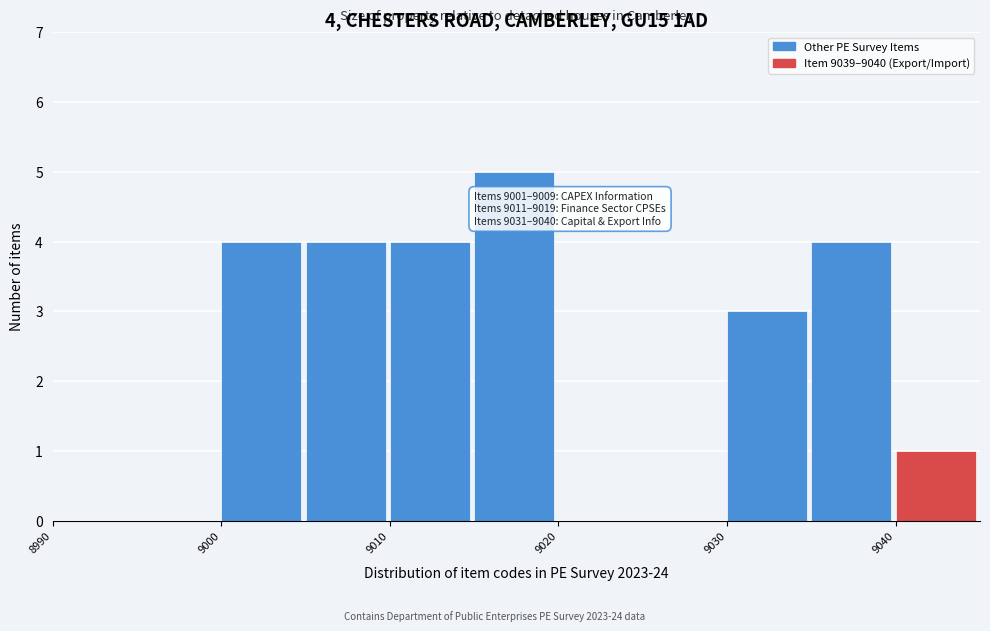

Which range on the x-axis has the tallest bar?

9015 to 9020